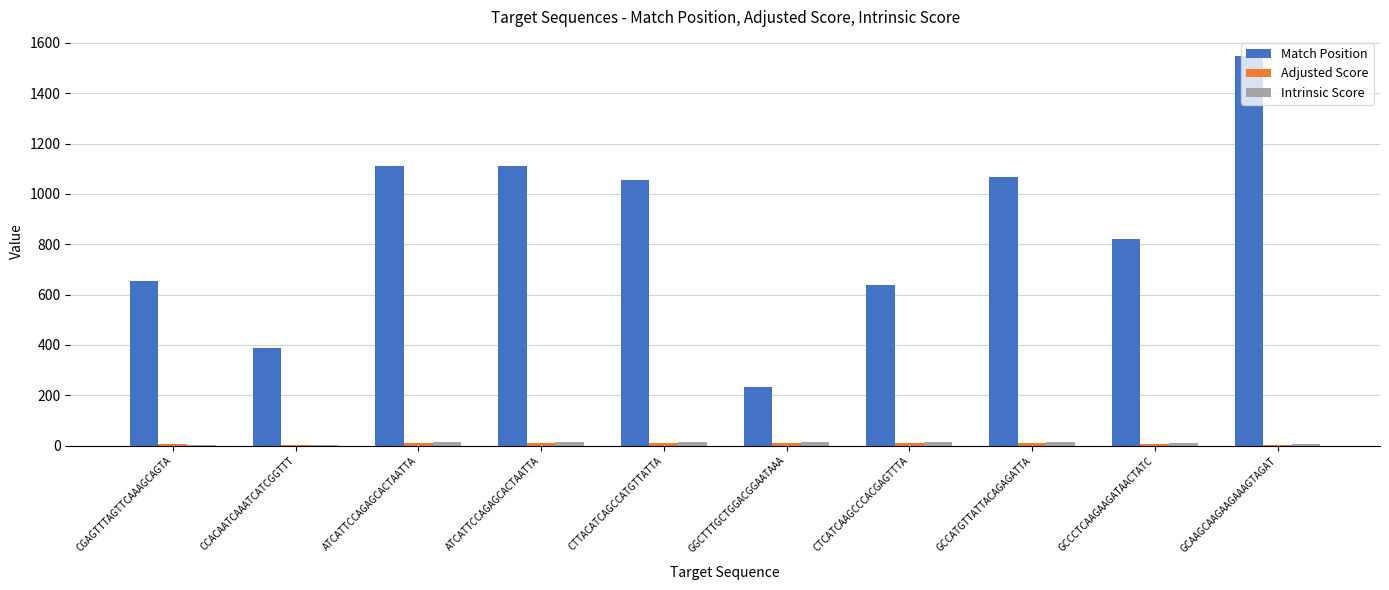

Which series has the widest spread of values?

Match Position